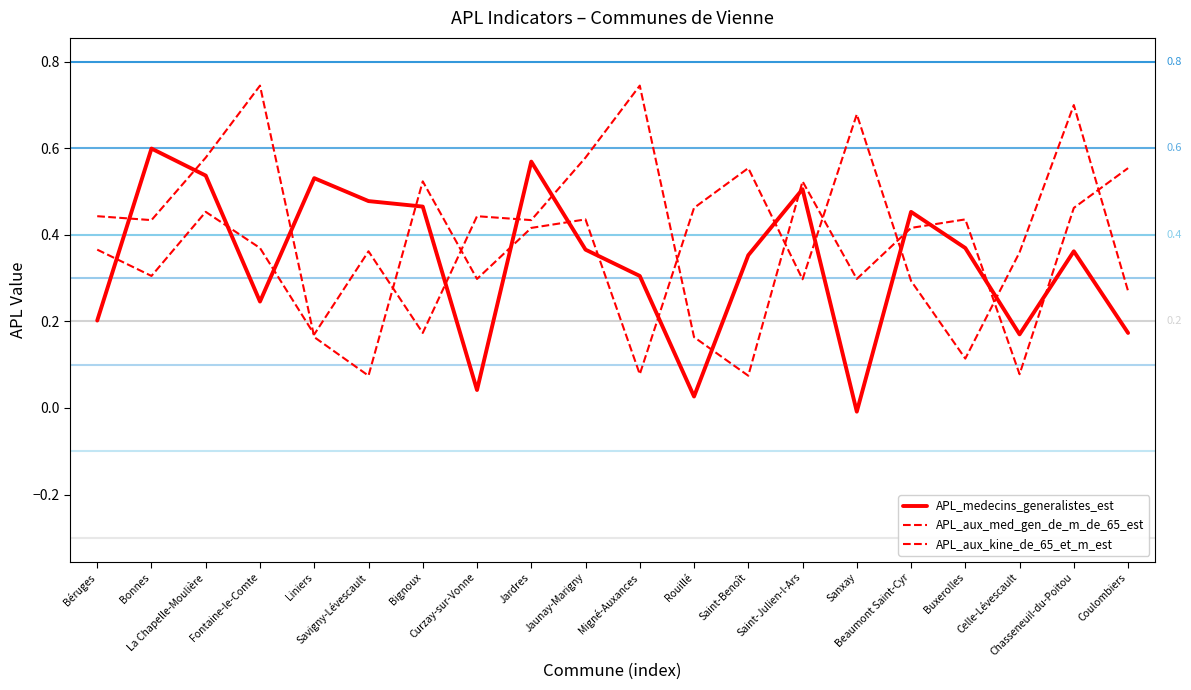

Is it true that APL_aux_kine_de_65_et_m_est equals 0.2 at Bignoux?

True